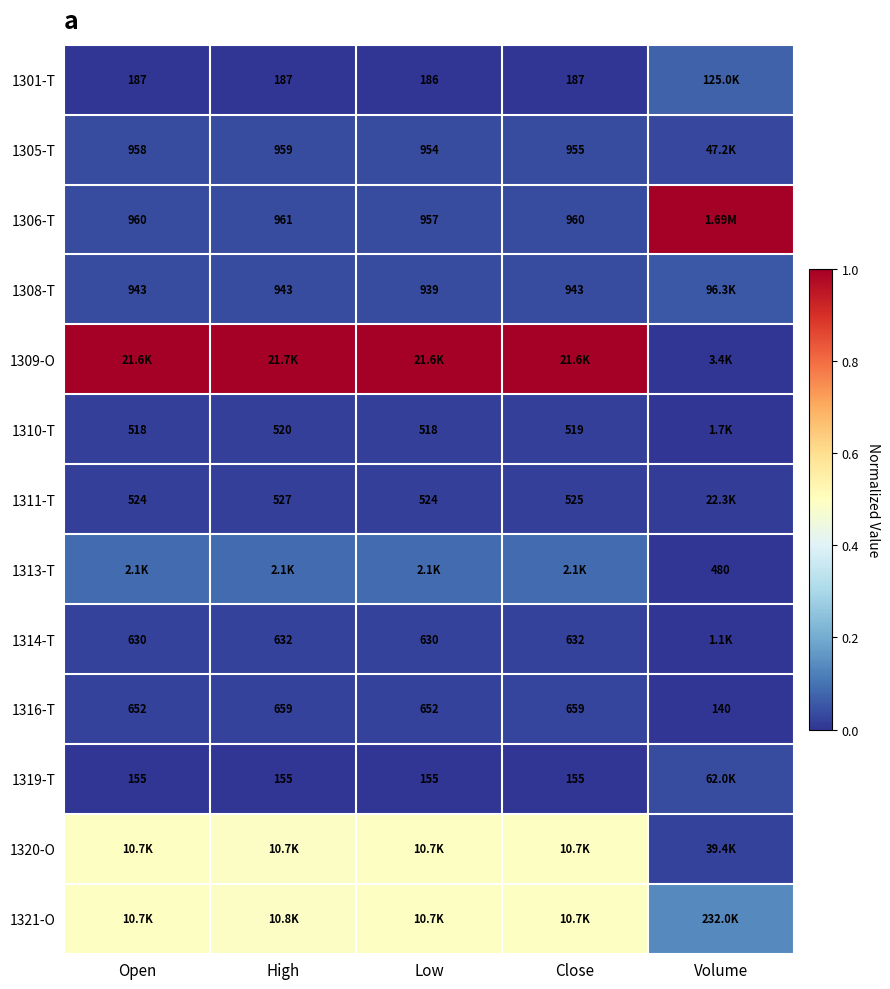

The 1305-T series shows 0.1 at Close. True or false?

False